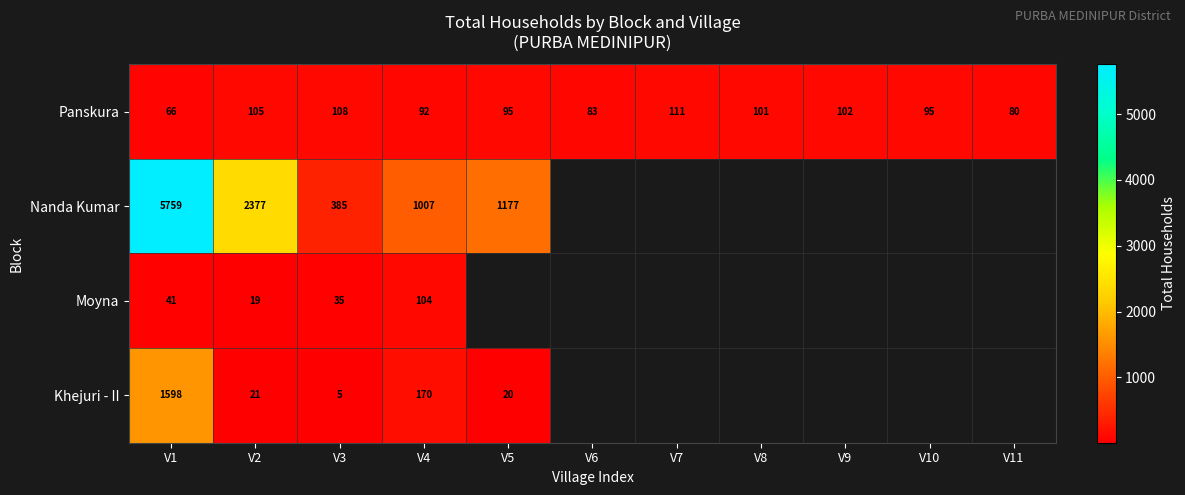

What is the minimum value shown in the chart?

5.0